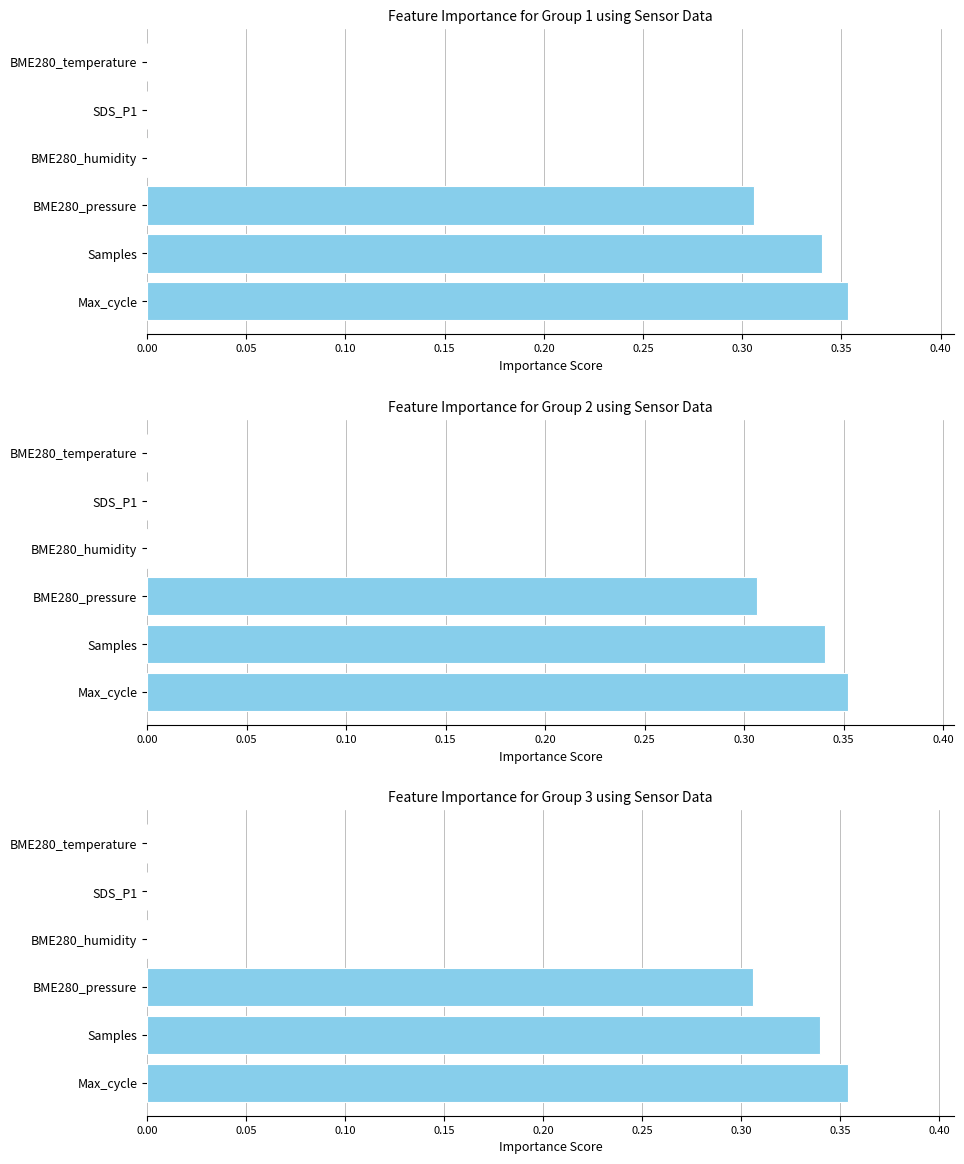

The value at BME280_pressure is 0.3. True or false?

True